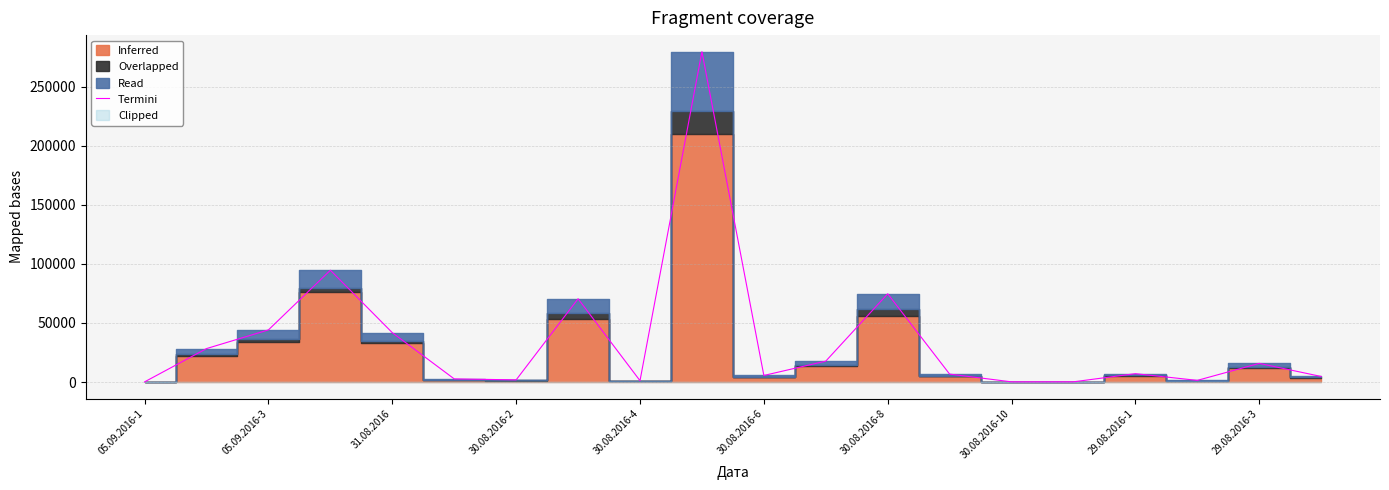

How many lines are shown in the chart?

1